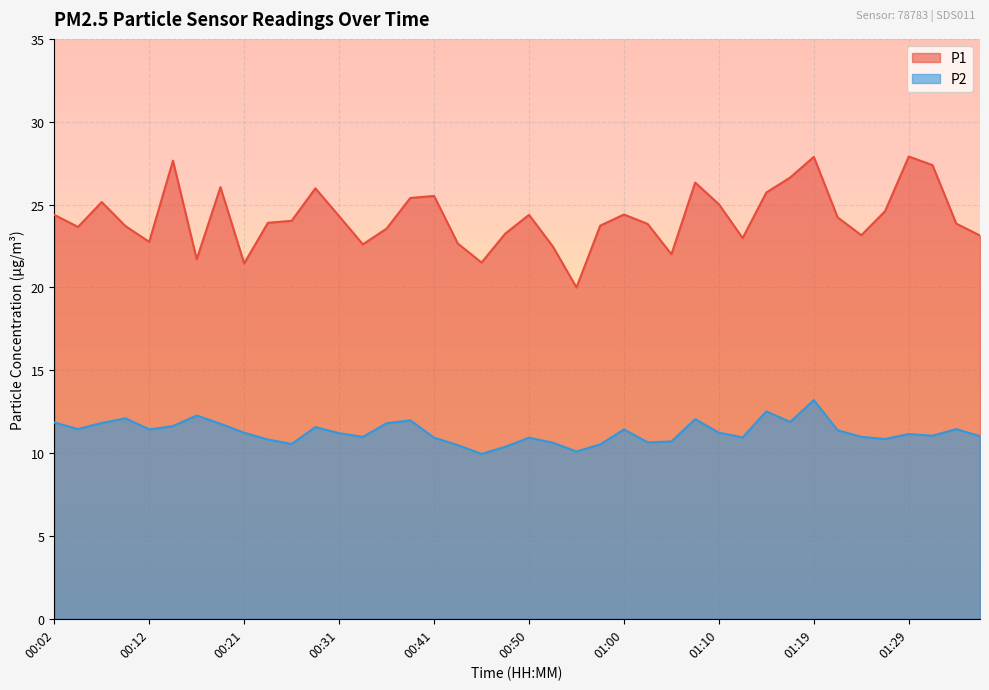

What is the highest value of the P1 series?

27.9